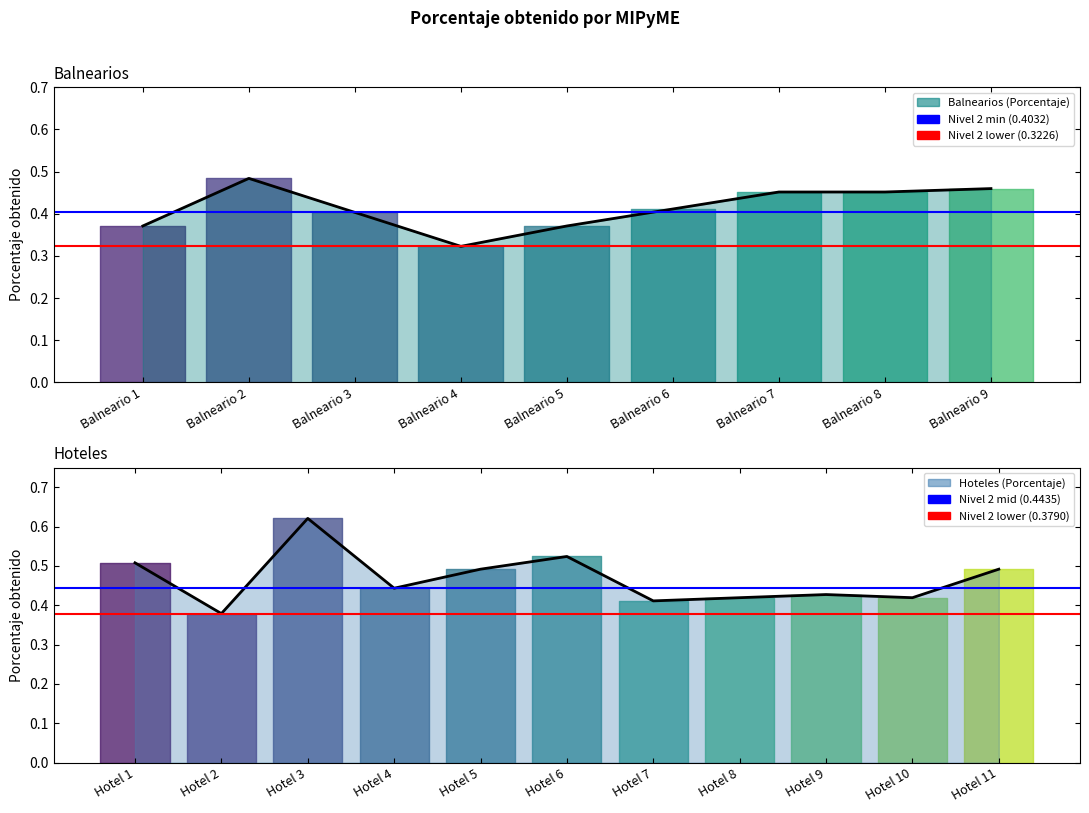

Is this an area chart (filled region under the line)?

No